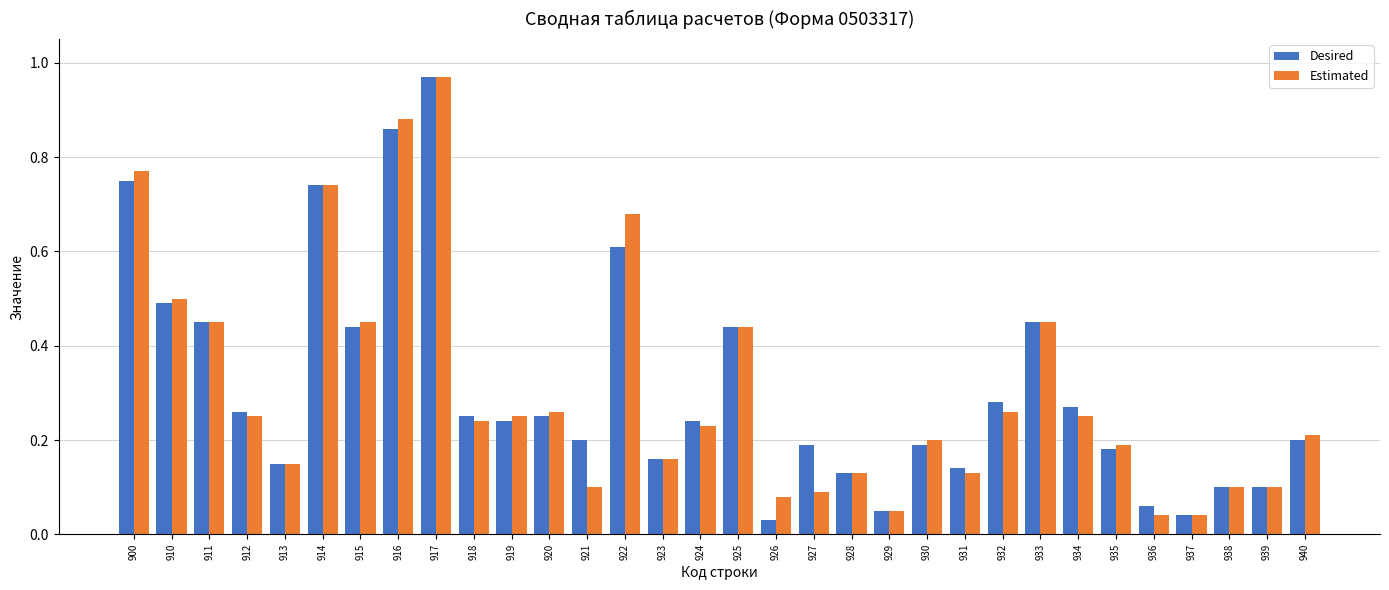

Which category has the lowest value in the Desired series?

926